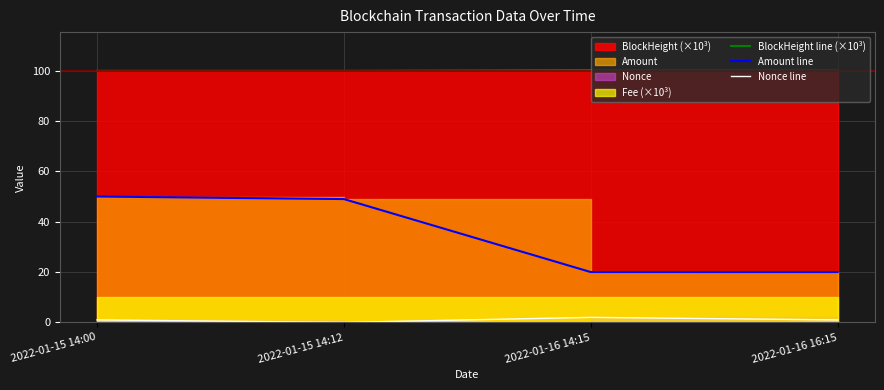

What is the difference between the highest and lowest values at 2022-01-16 14:15?

98.2